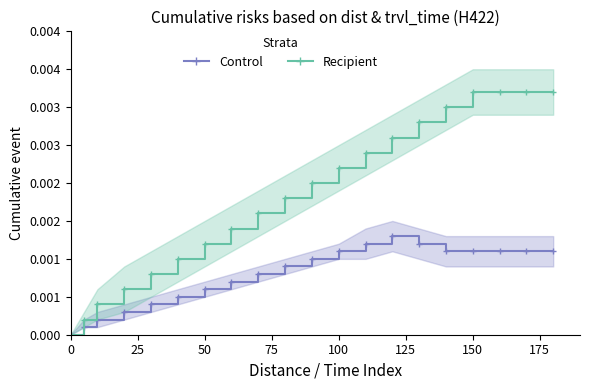

Is the value of Control at 200 greater than the value of Recipient at 150?

No